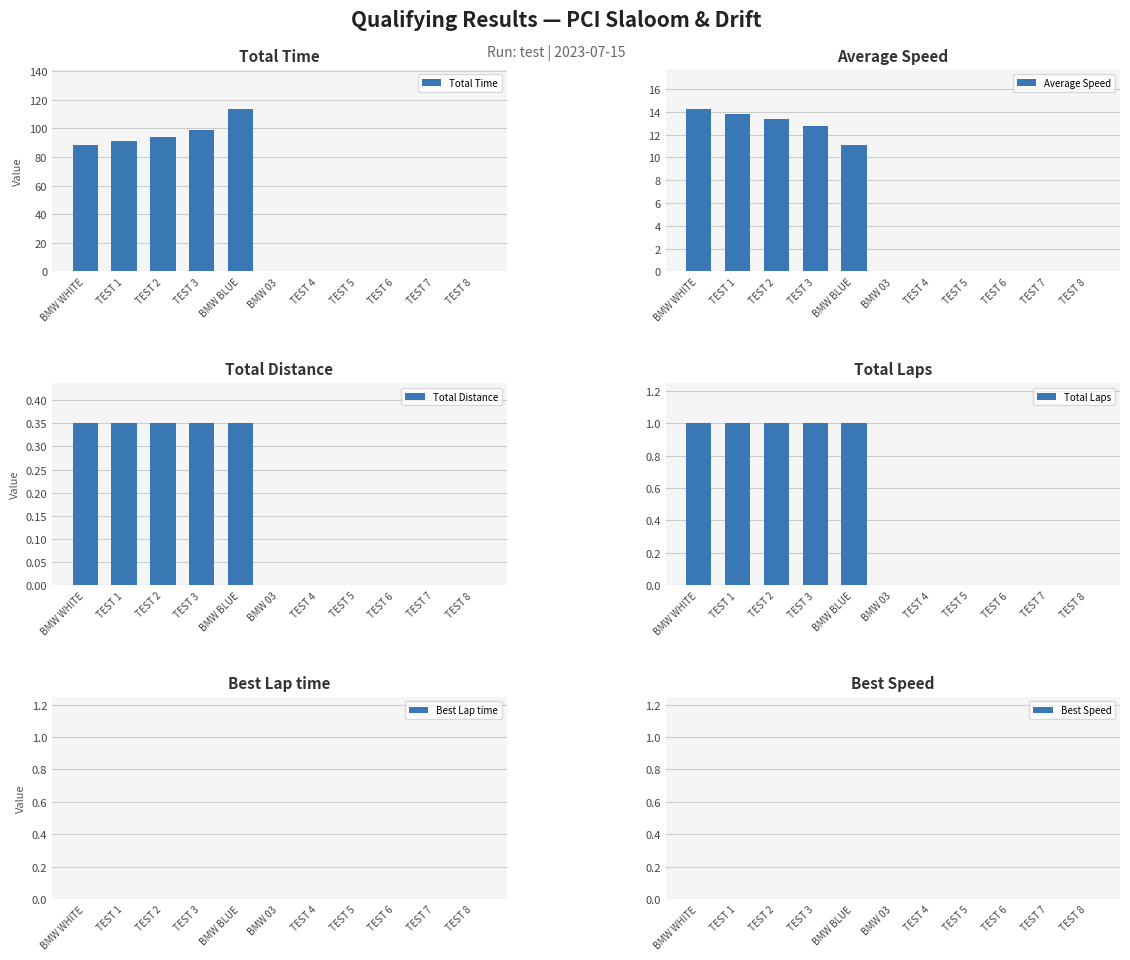

How many bars are there in each group?

6